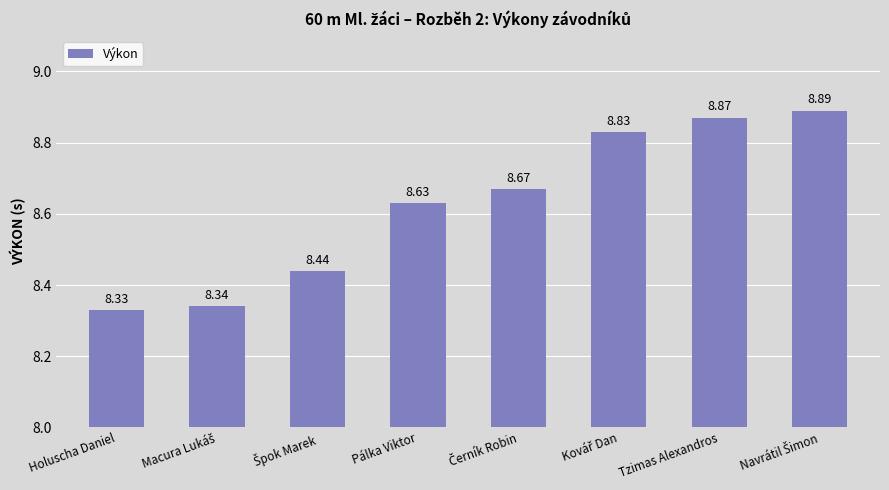

How many categories are shown in the chart?

8